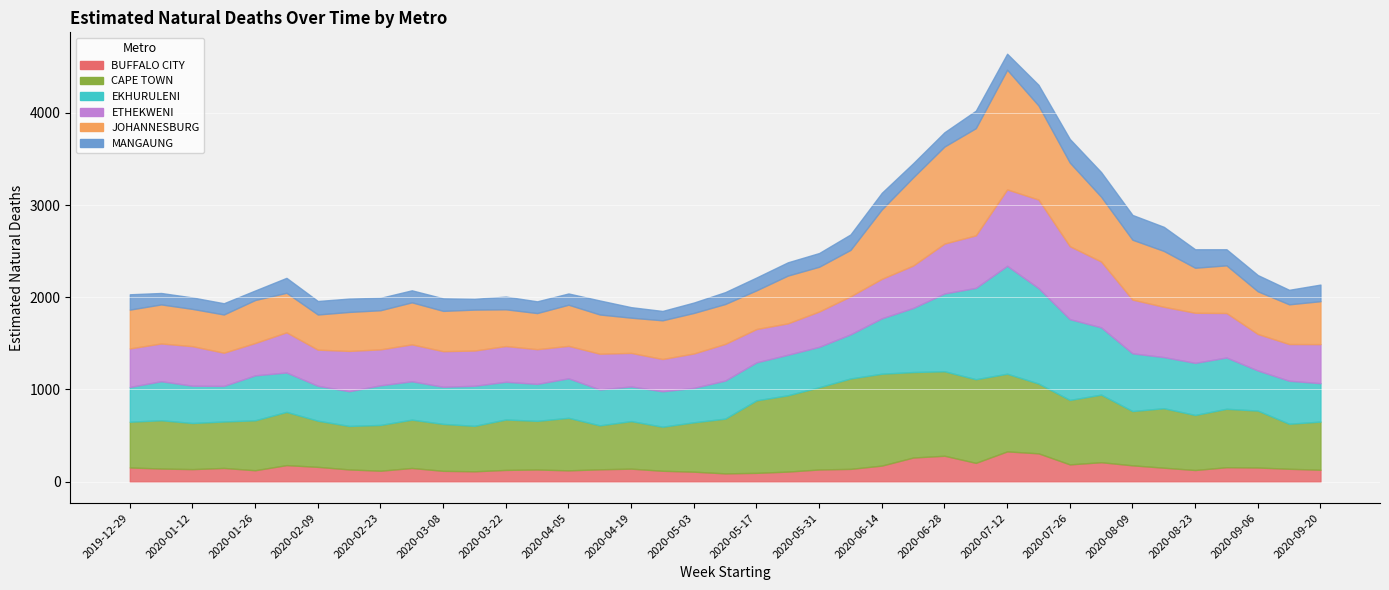

Which series changed the most between 2020-05-03 and 2020-06-14?

CAPE TOWN